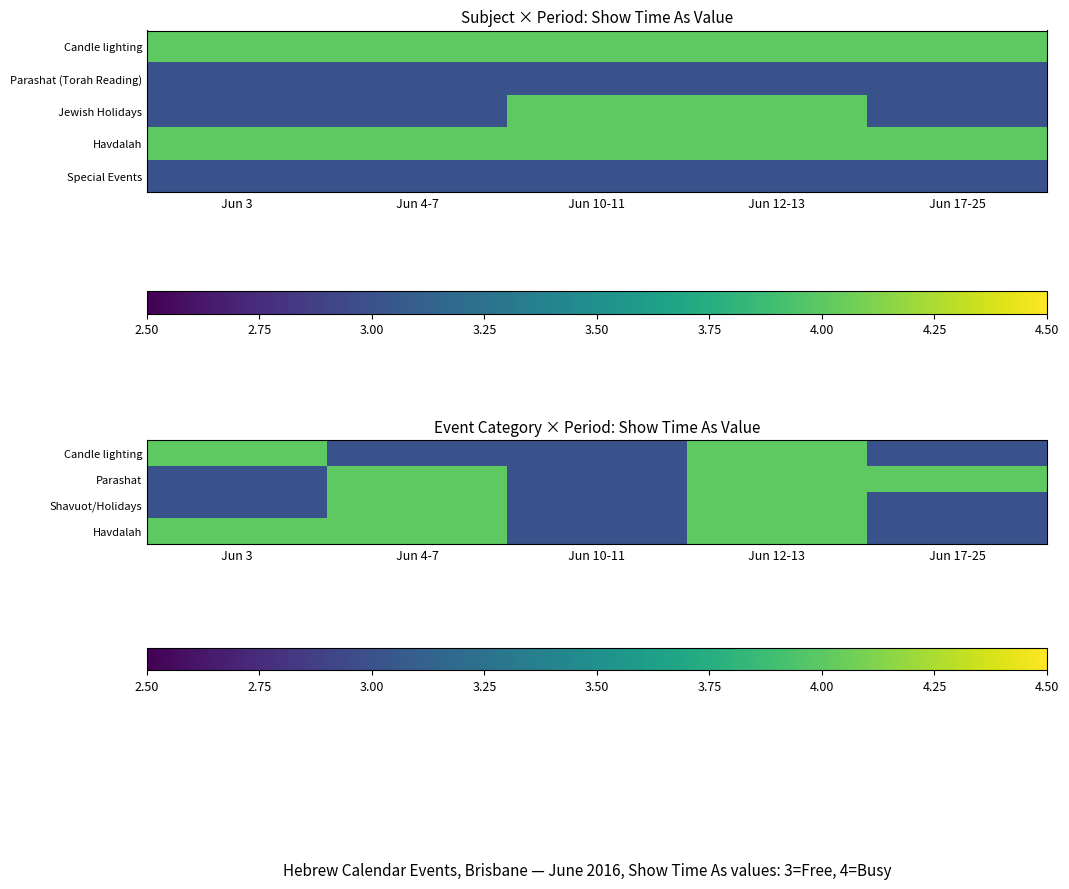

How many distinct data groups are displayed?

5